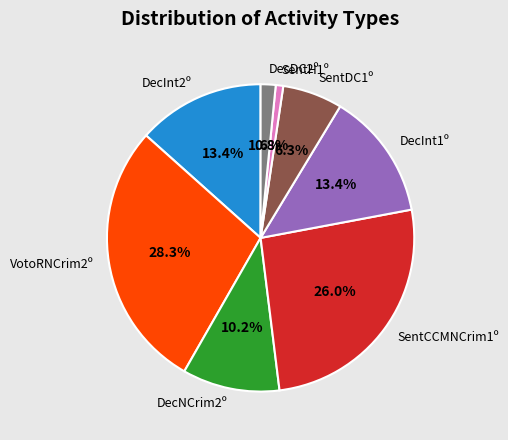

Is it true that DecInt2º is 1% of the pie?

False